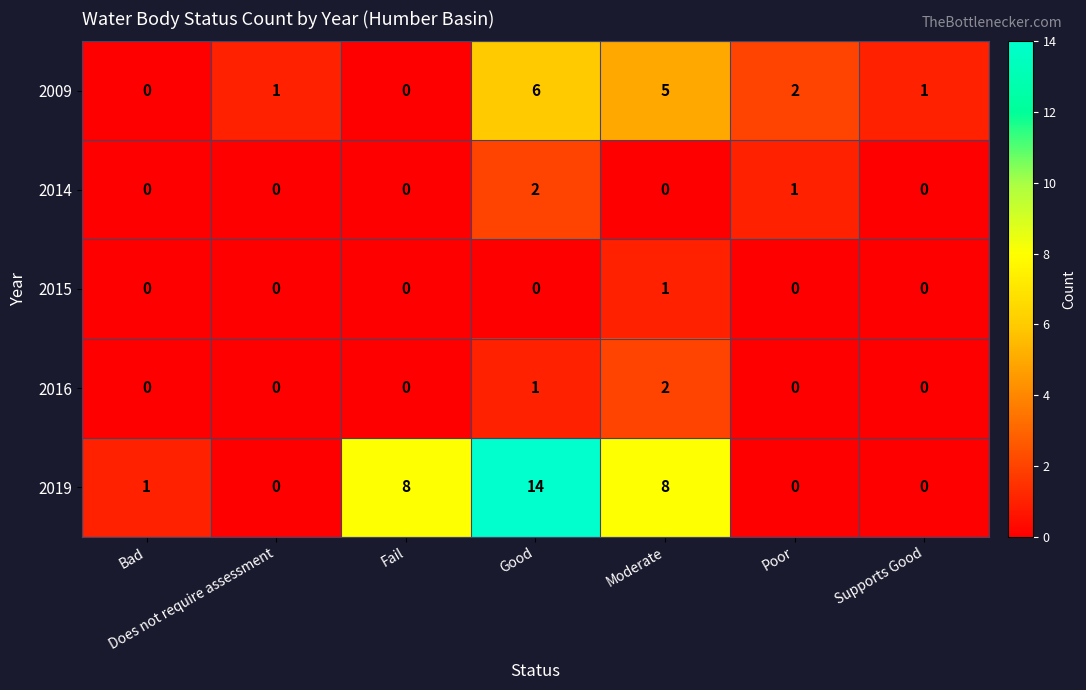

At which category is the sum across all series the highest?

Good